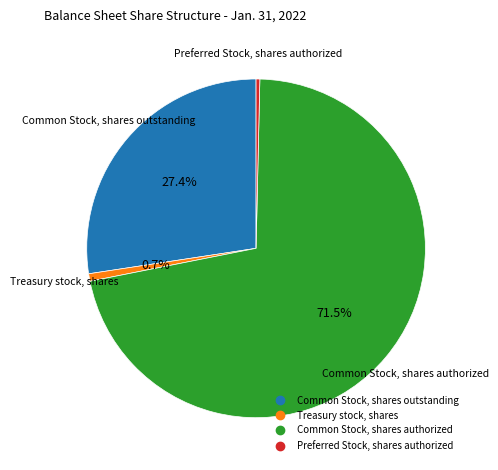

What portion of the pie excludes Common Stock, shares outstanding?

72.6%